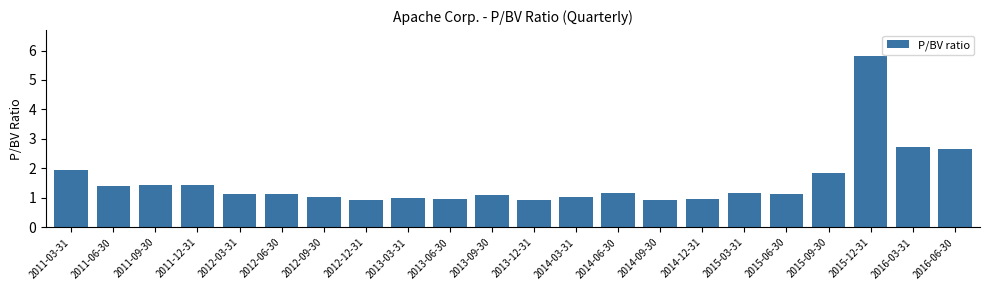

What is the sum of all values?

33.9